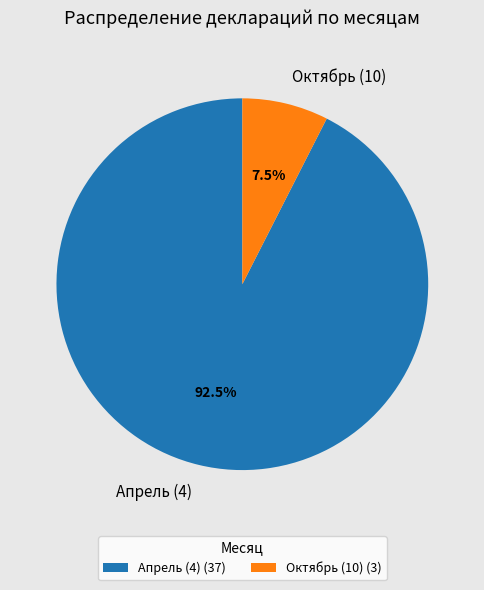

To the nearest percent, what is the difference between the largest and smallest slice percentages?

85%